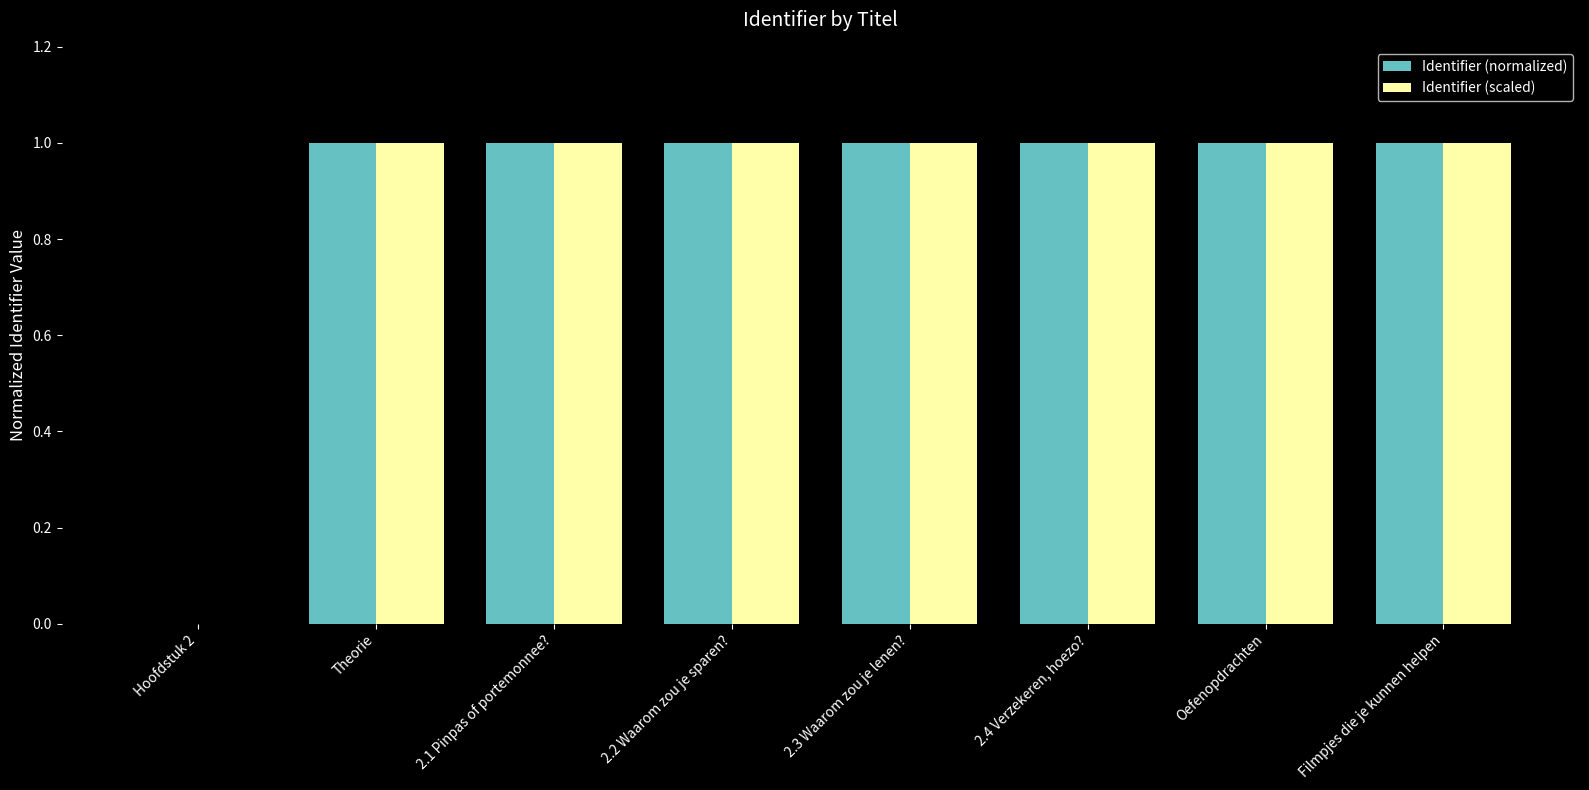

True or false: Identifier (normalized) has a value of 1.4 at 2.1 Pinpas of portemonnee?.

False